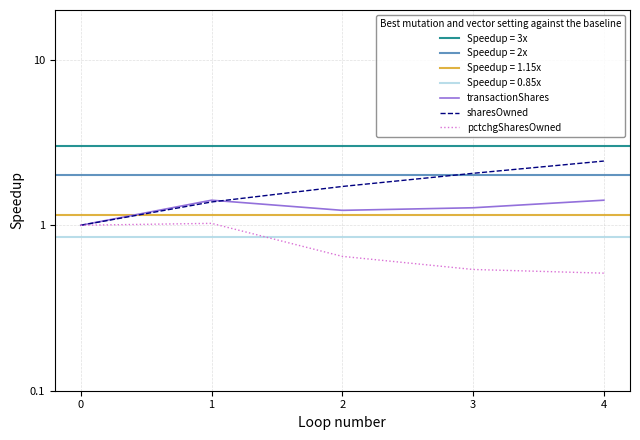

At which category is the sum across all series the highest?

4